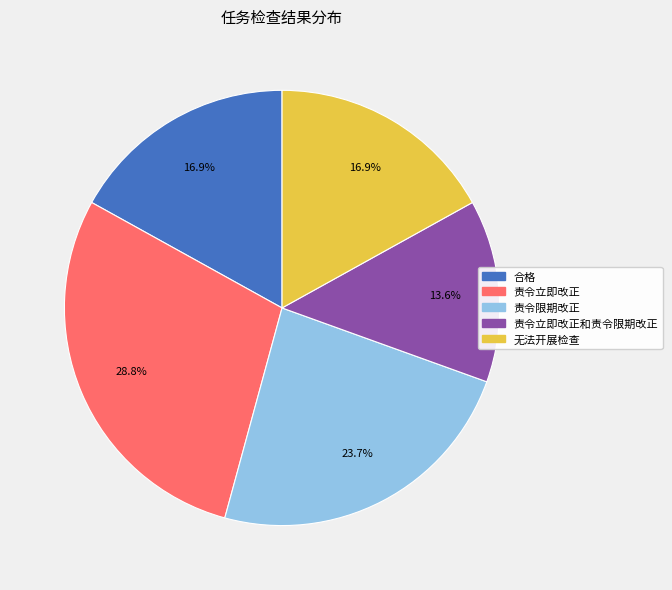

Does any single category account for the majority?

No